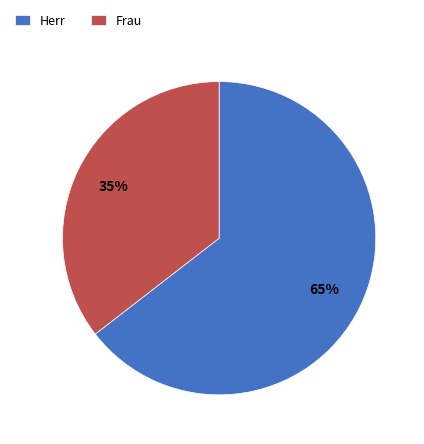

True or false: Herr accounts for 77% of the total.

False